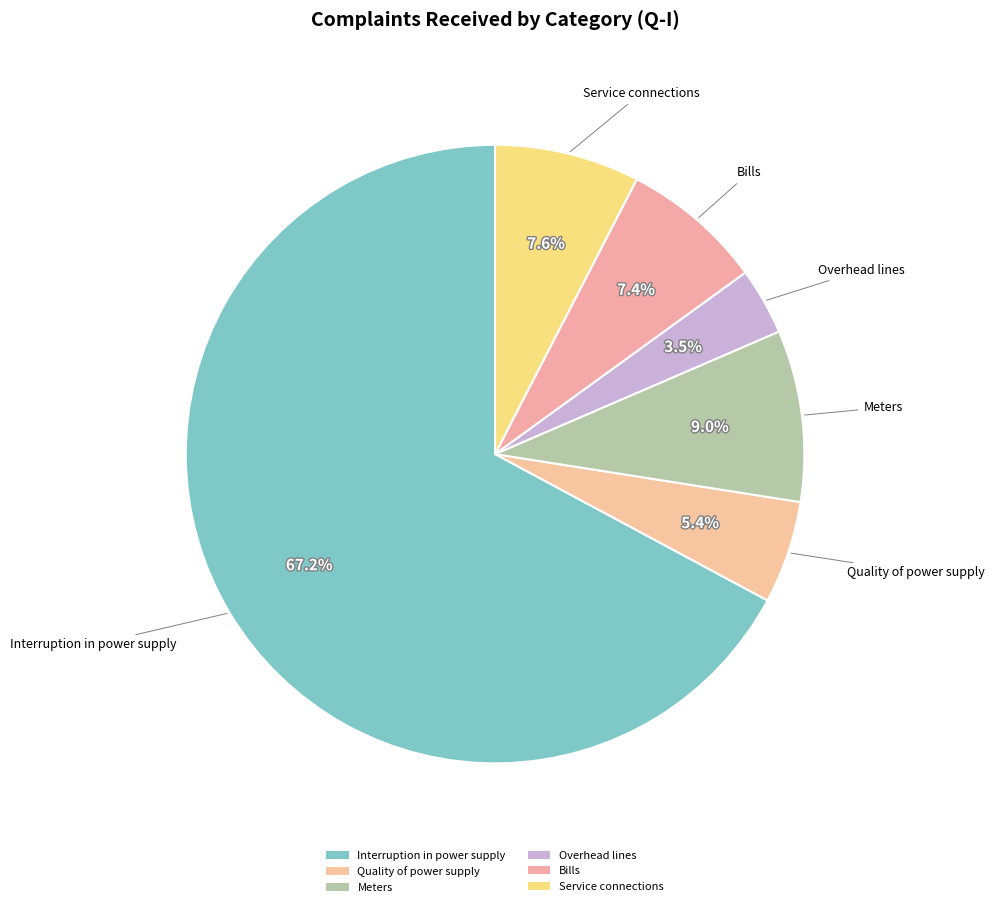

To the nearest percent, what is the difference between the largest and smallest slice percentages?

64%